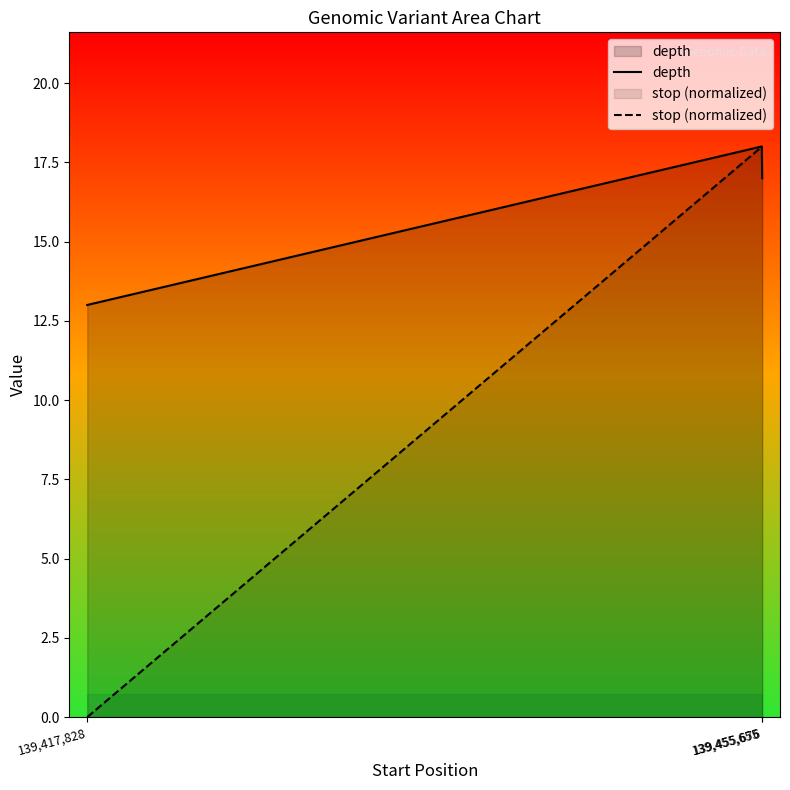

What is the sum of all depth values?

48.0